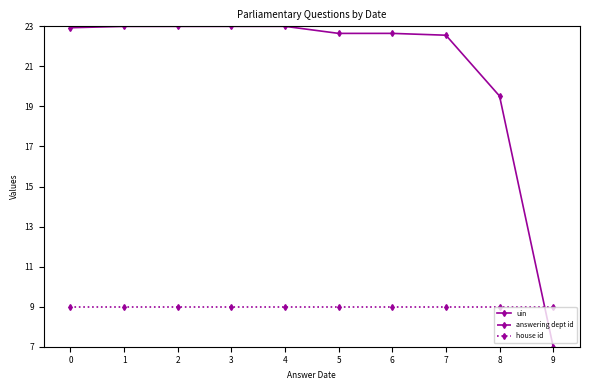

True or false: house id and answering dept id intersect in this chart.

False